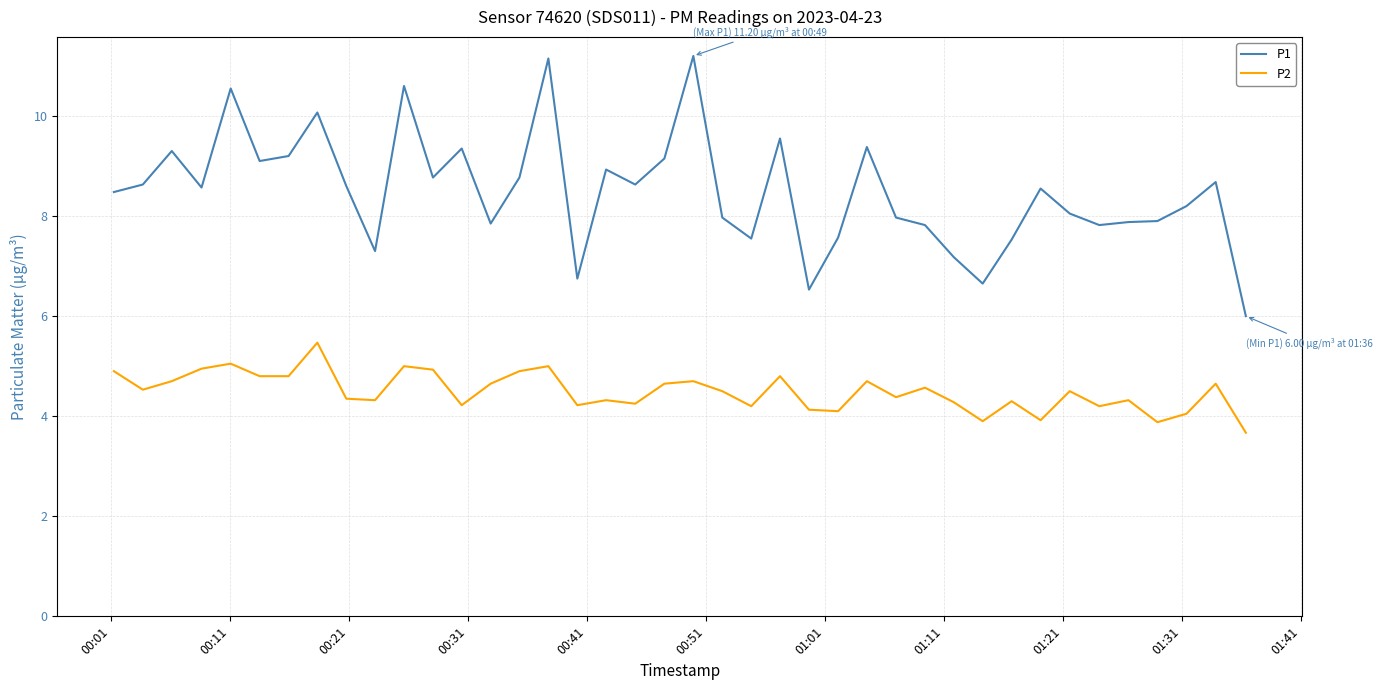

Which series has the widest spread of values?

P1